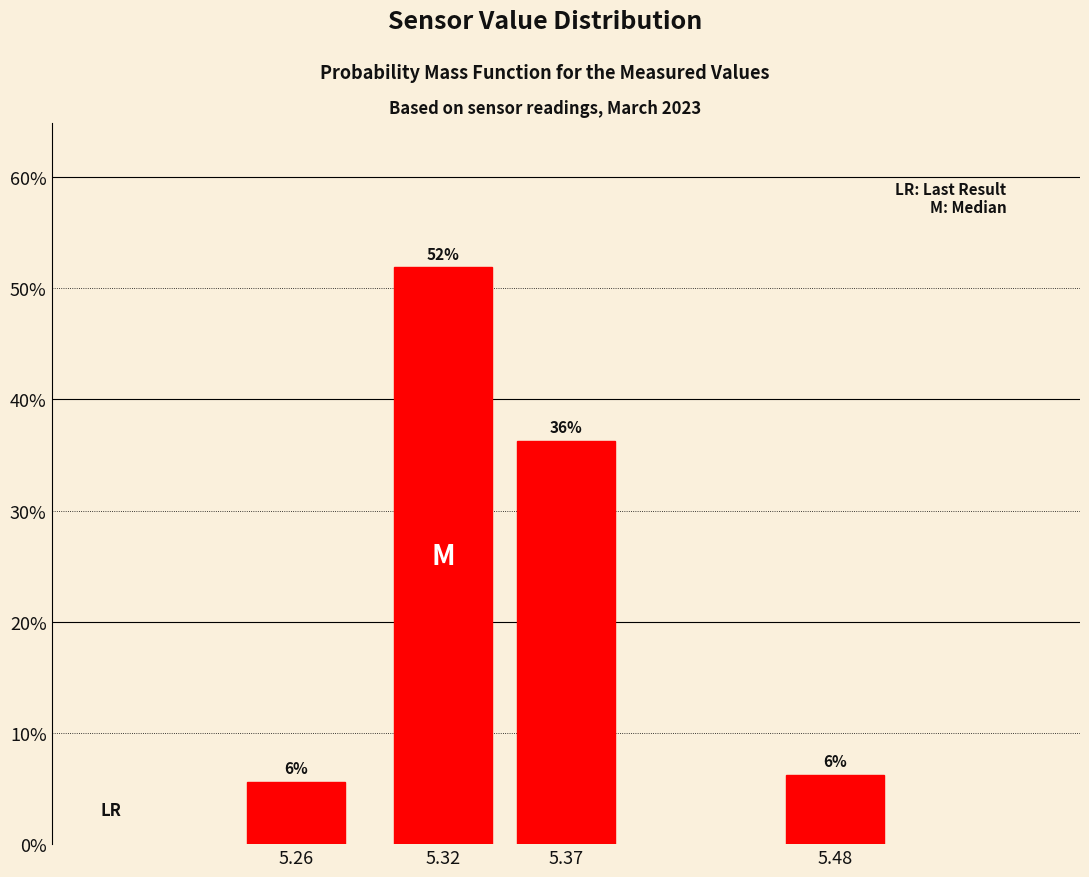

How many bars are there in total?

4